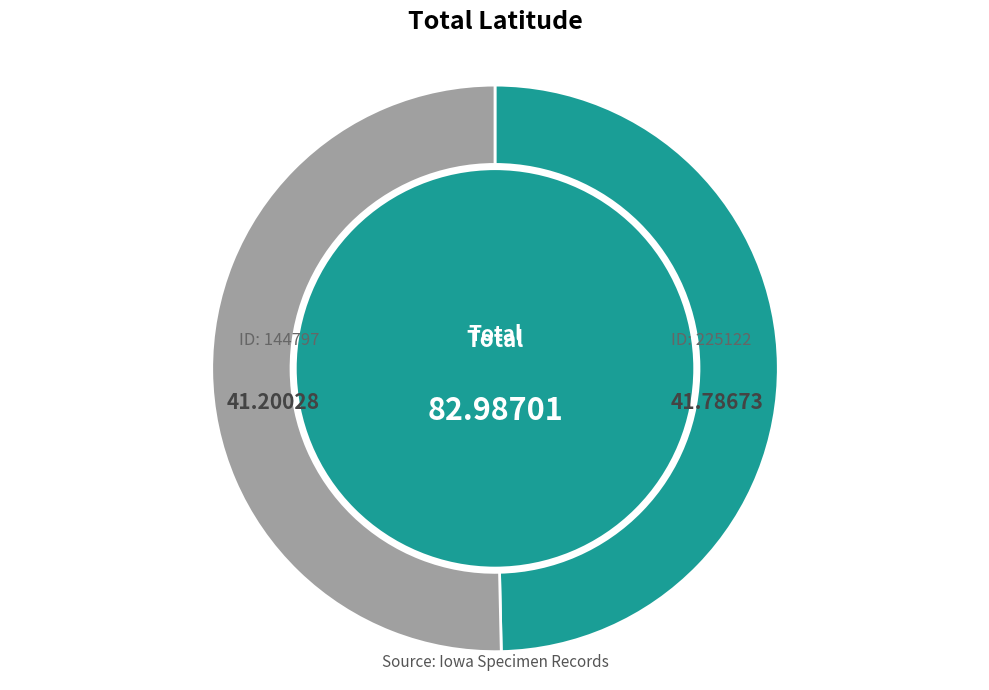

How many segments does this pie chart have?

2